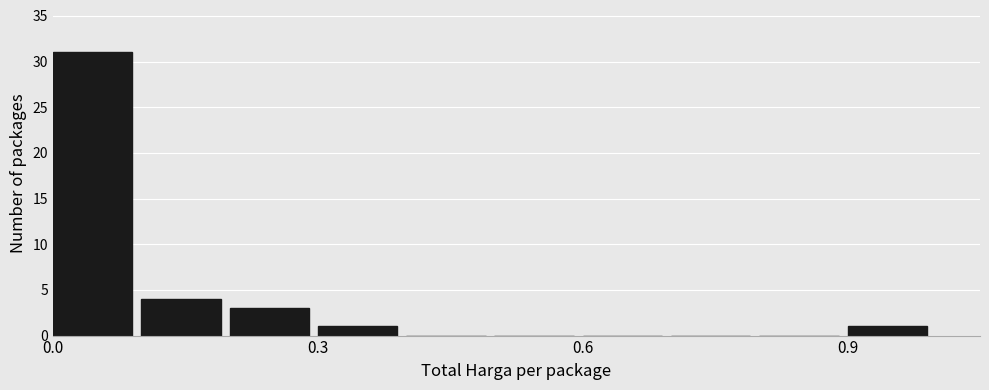

Around what value on the x-axis is the tallest bar? Give the approximate position of its centre, as read against the axis.

0.05